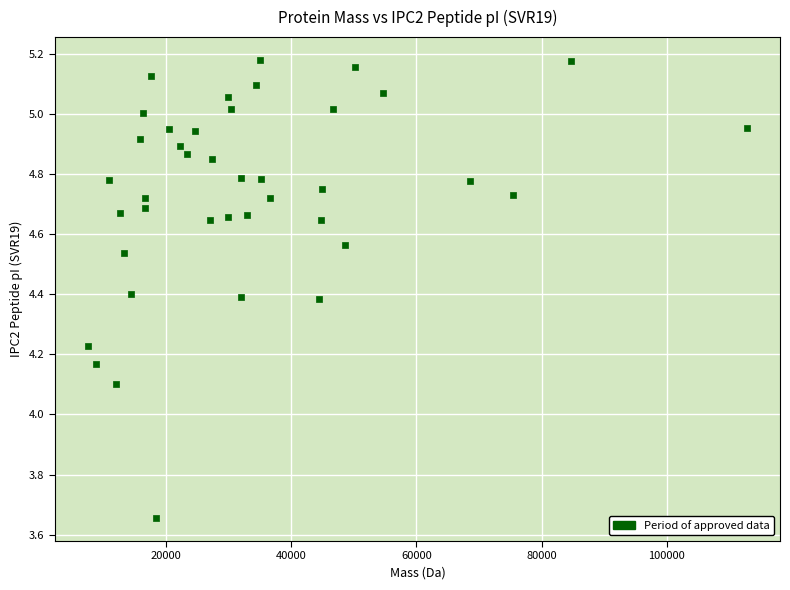

What is the range of X values (max minus min)?

105260.4